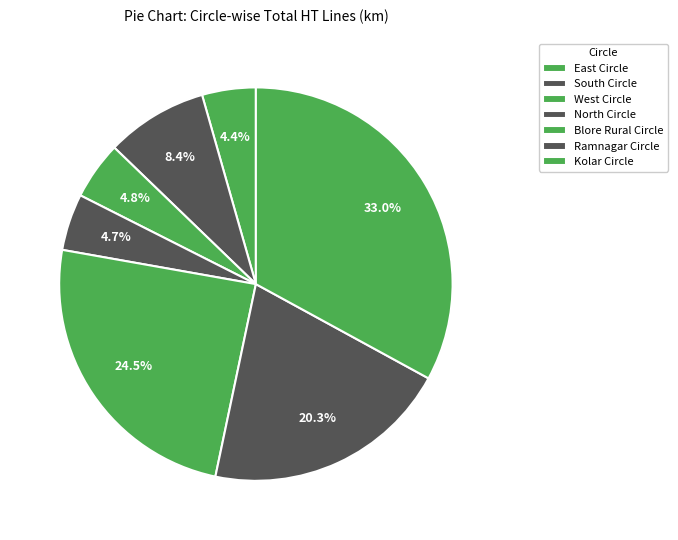

How many slices are in this pie chart?

7